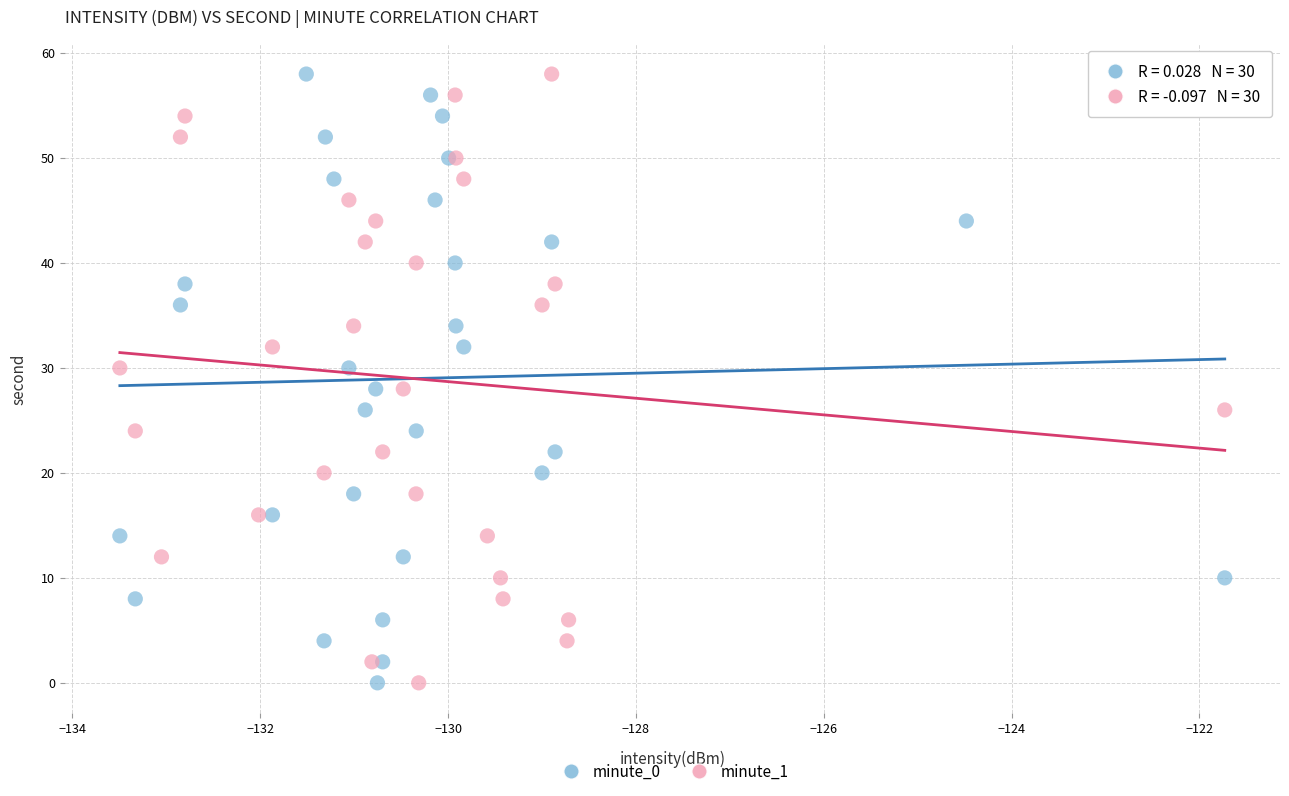

What are all the series names shown in the legend?

minute_0, minute_1